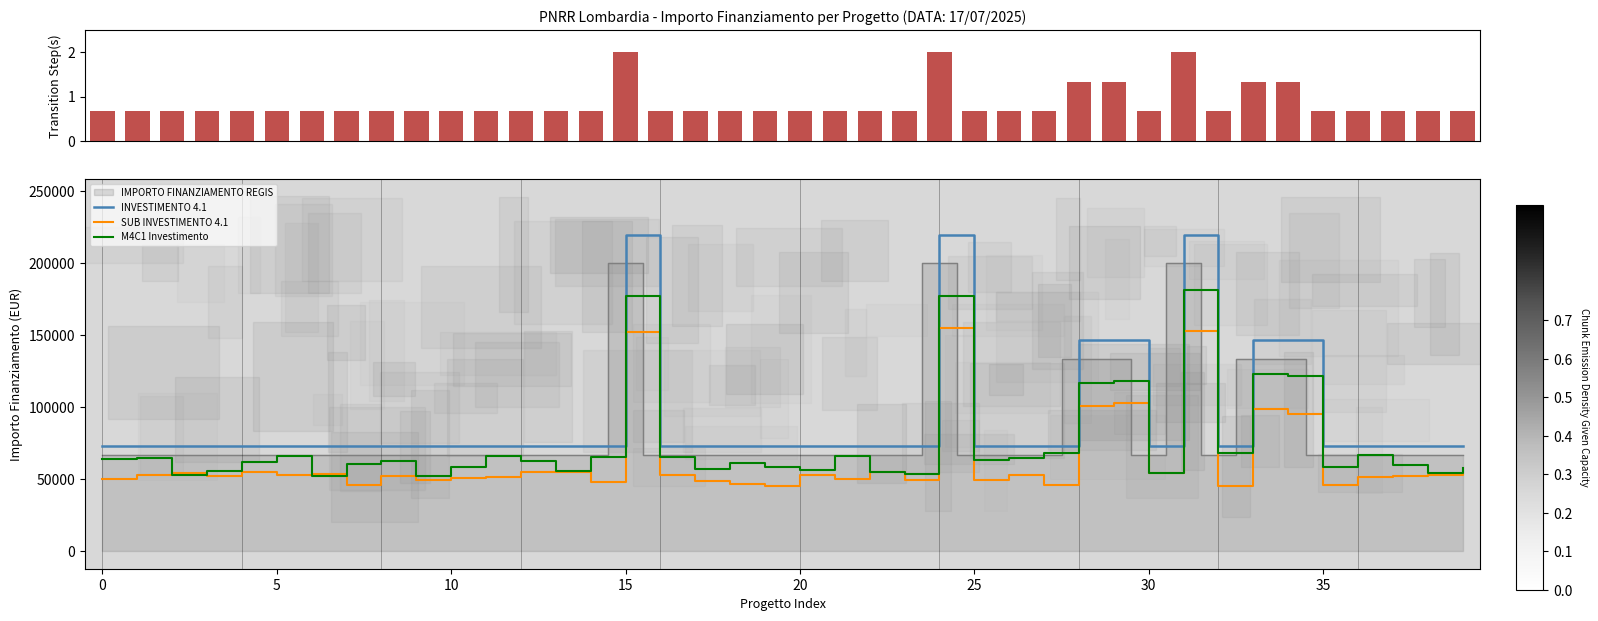

The INVESTIMENTO 4.1 series shows 73333.3 at 30. True or false?

True